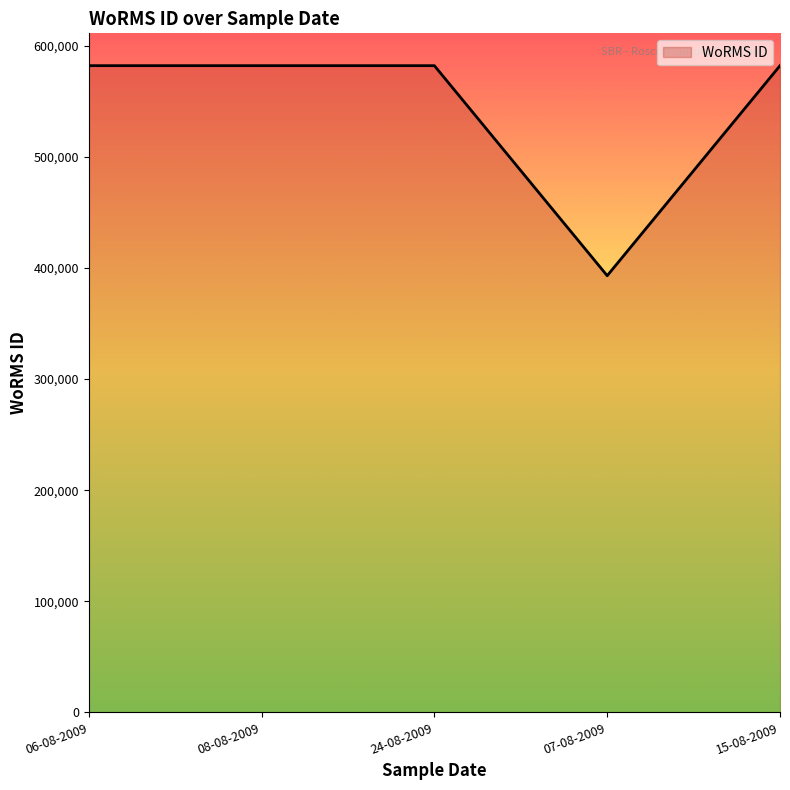

Is it true that the value at 07-08-2009 is 393087?

True